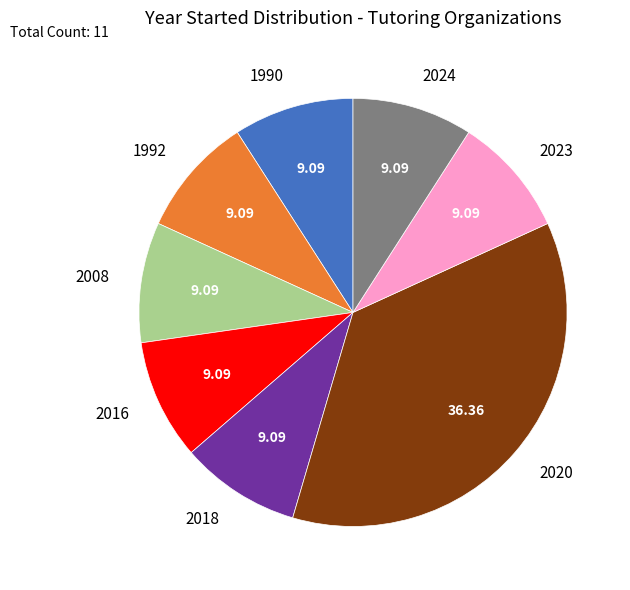

How many slices are in this pie chart?

8